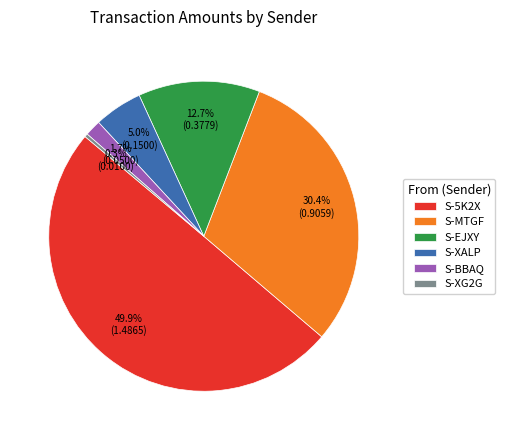

Which has a higher value, S-5K2X or S-EJXY?

S-5K2X